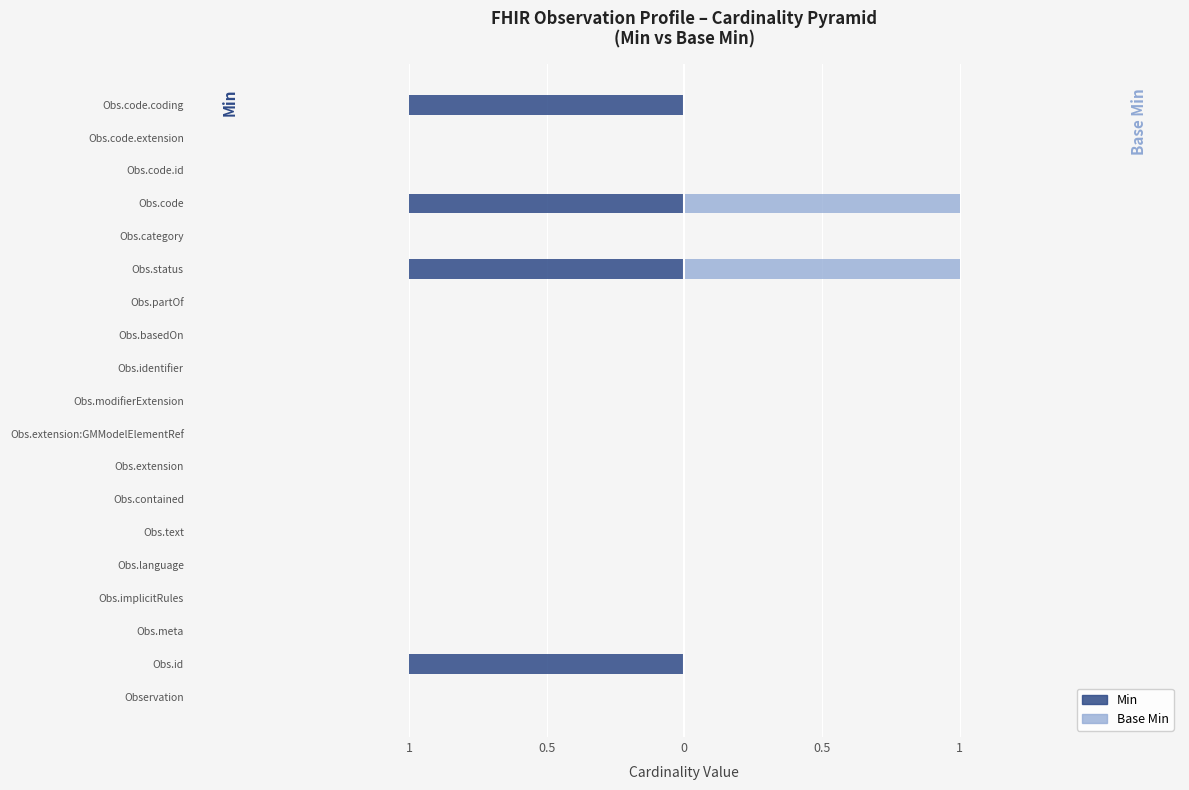

Is it true that Min equals 0 at Obs.meta?

True